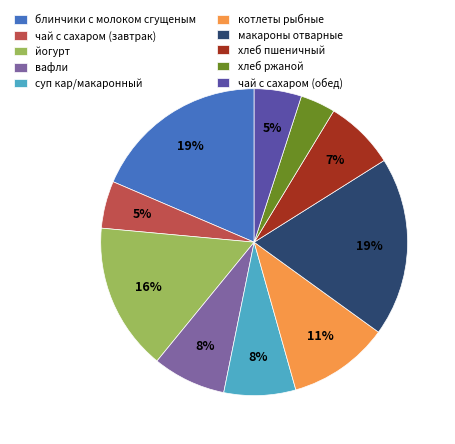

To the nearest percent, what is the combined percentage of блинчики с молоком сгущеным and котлеты рыбные?

29%